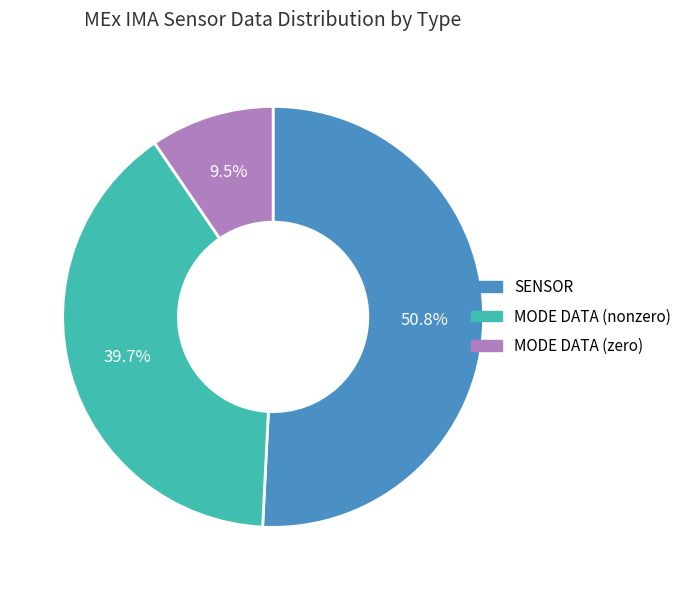

Rank the categories by value from highest to lowest.

SENSOR, MODE DATA (nonzero), MODE DATA (zero)